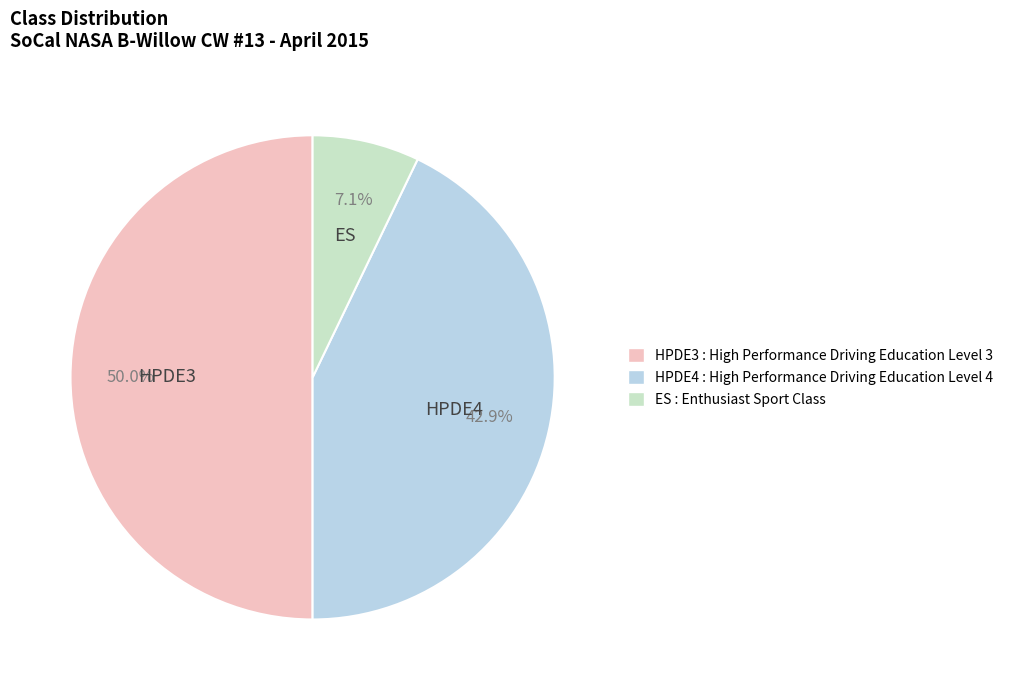

To the nearest percent, what is the difference between the largest and smallest slice percentages?

43%